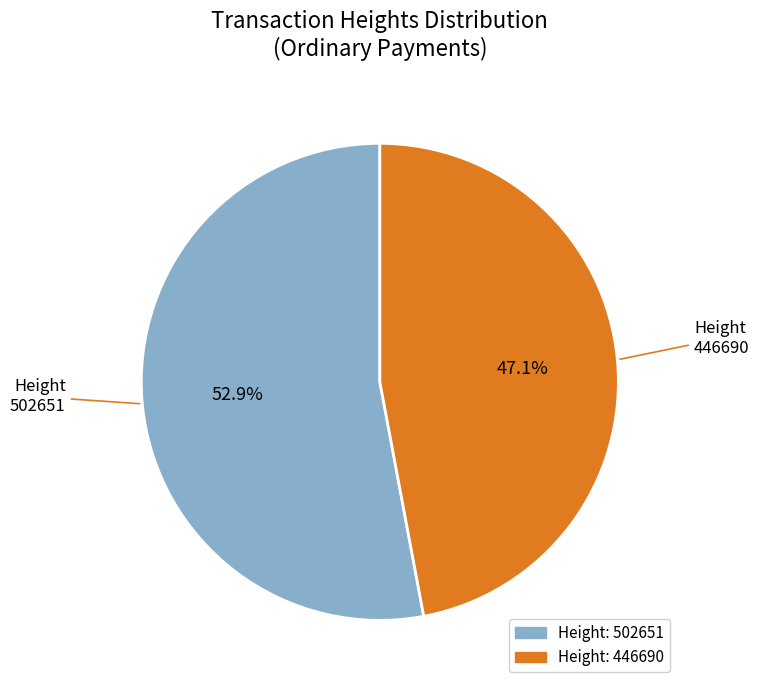

How many slices are in this pie chart?

2